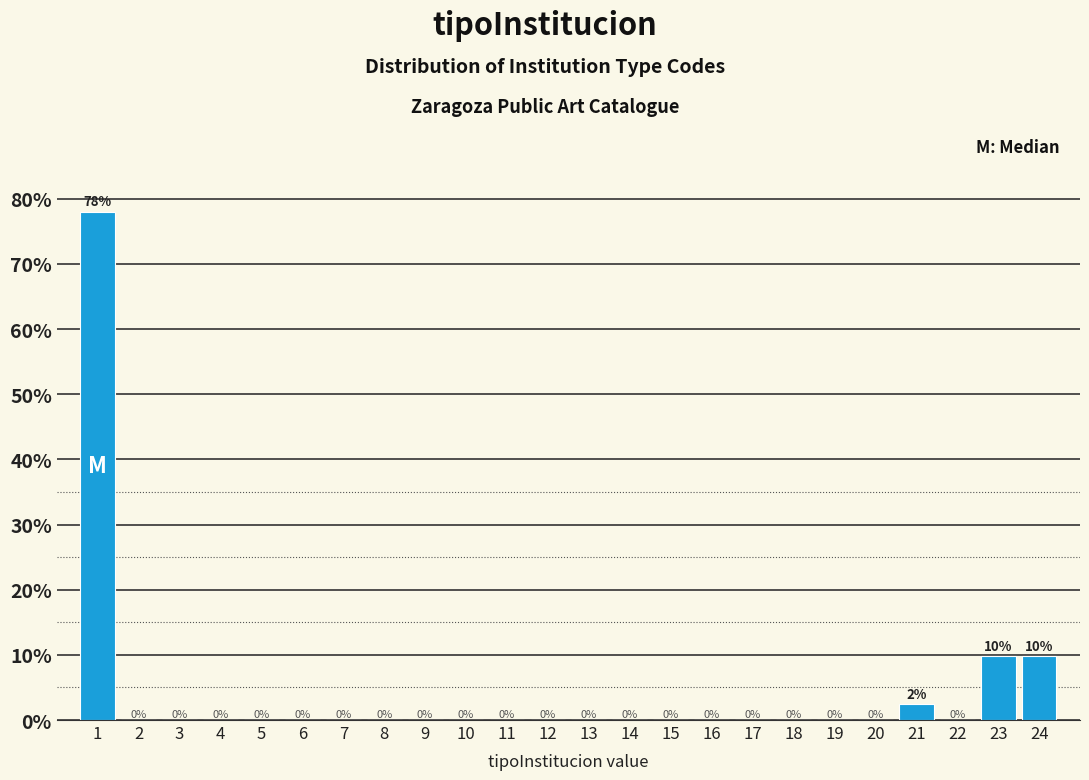

The value at 11 is 54.0. True or false?

False